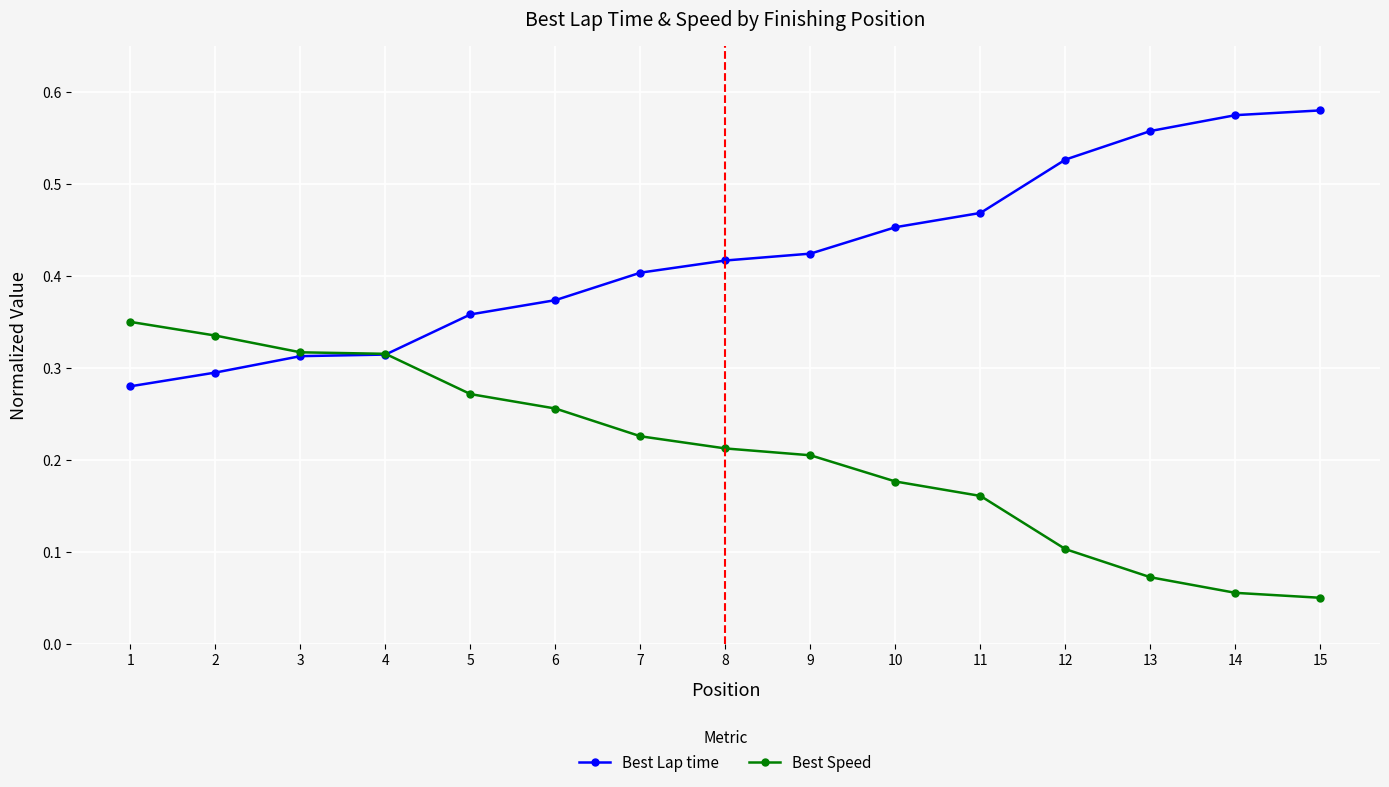

Is it true that Best Lap time equals 0.2 at 12?

False